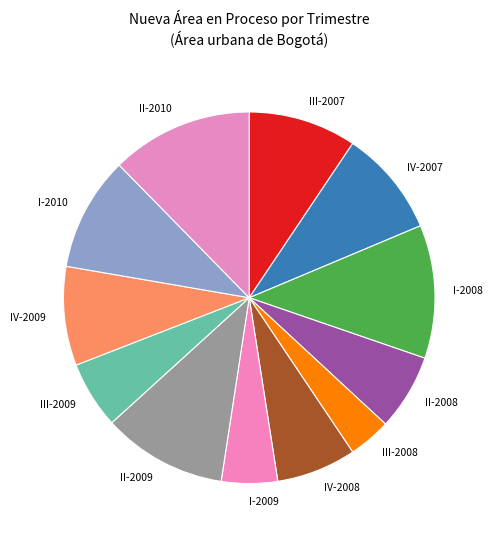

Which has a higher value, III-2009 or I-2009?

III-2009